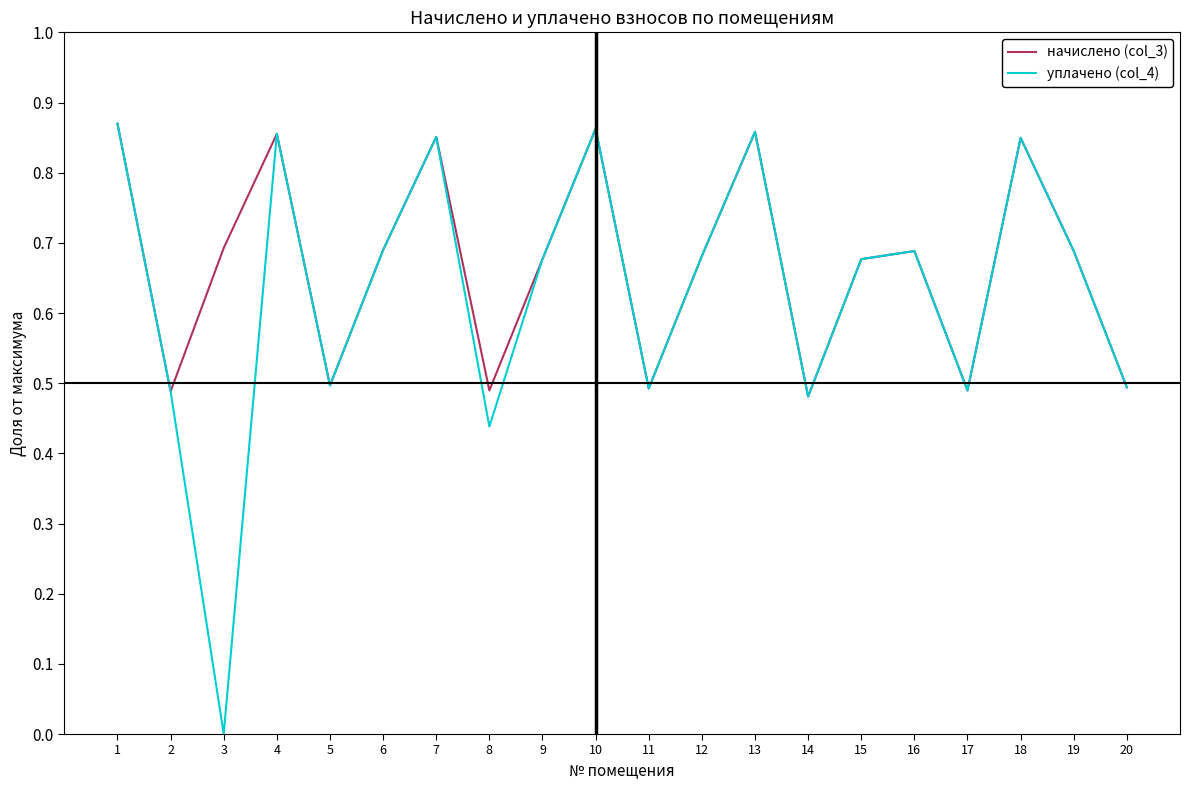

True or false: начислено (col_3) has a value of 0.2 at 14.

False